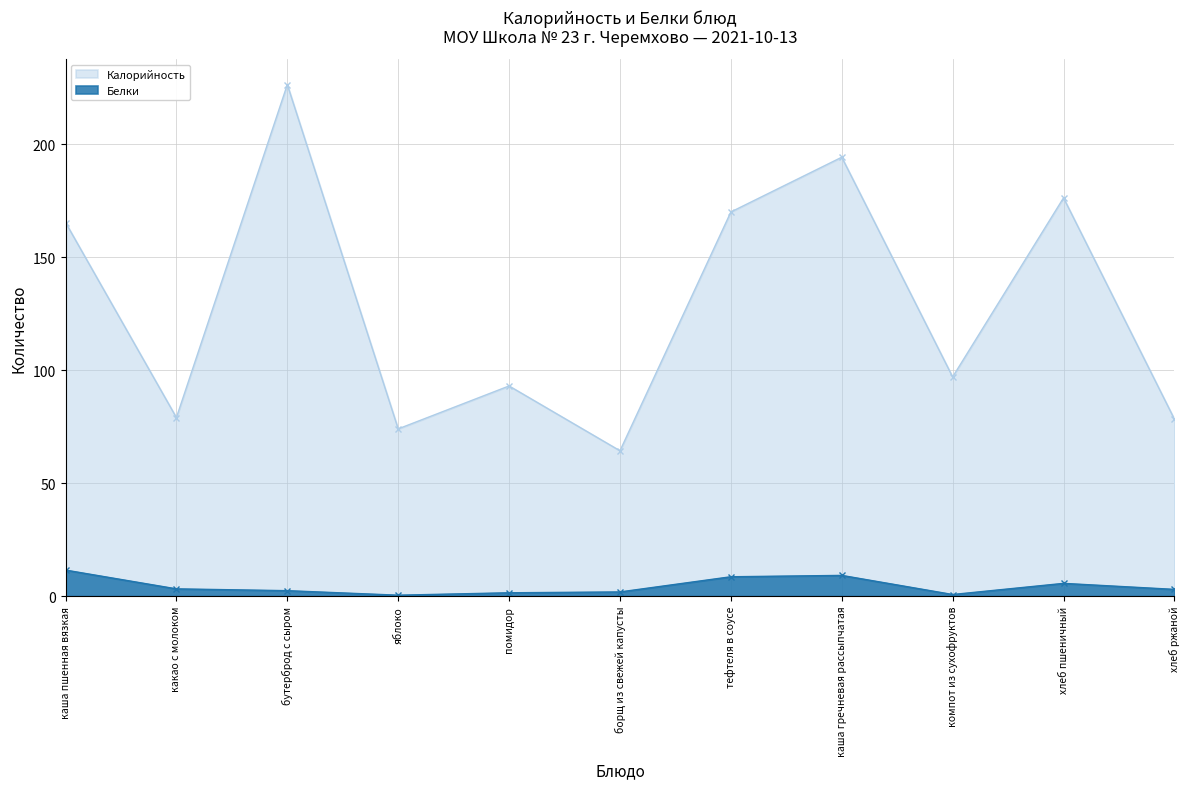

True or false: Калорийность and Белки intersect in this chart.

False